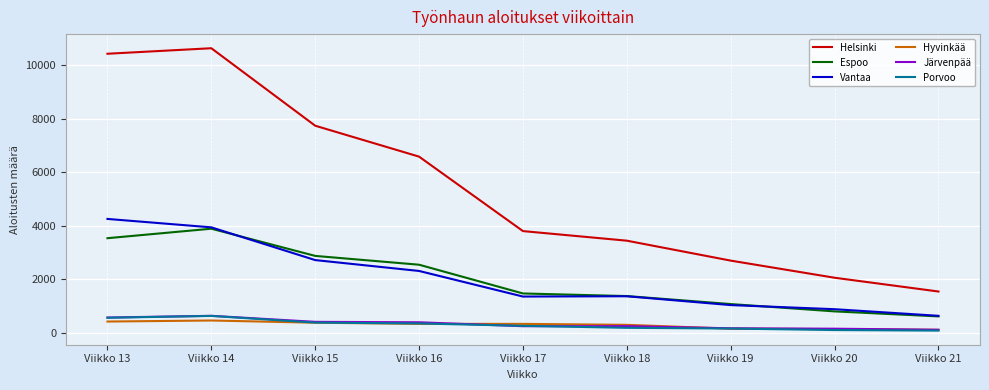

Which label corresponds to the largest value in the chart?

Viikko 14